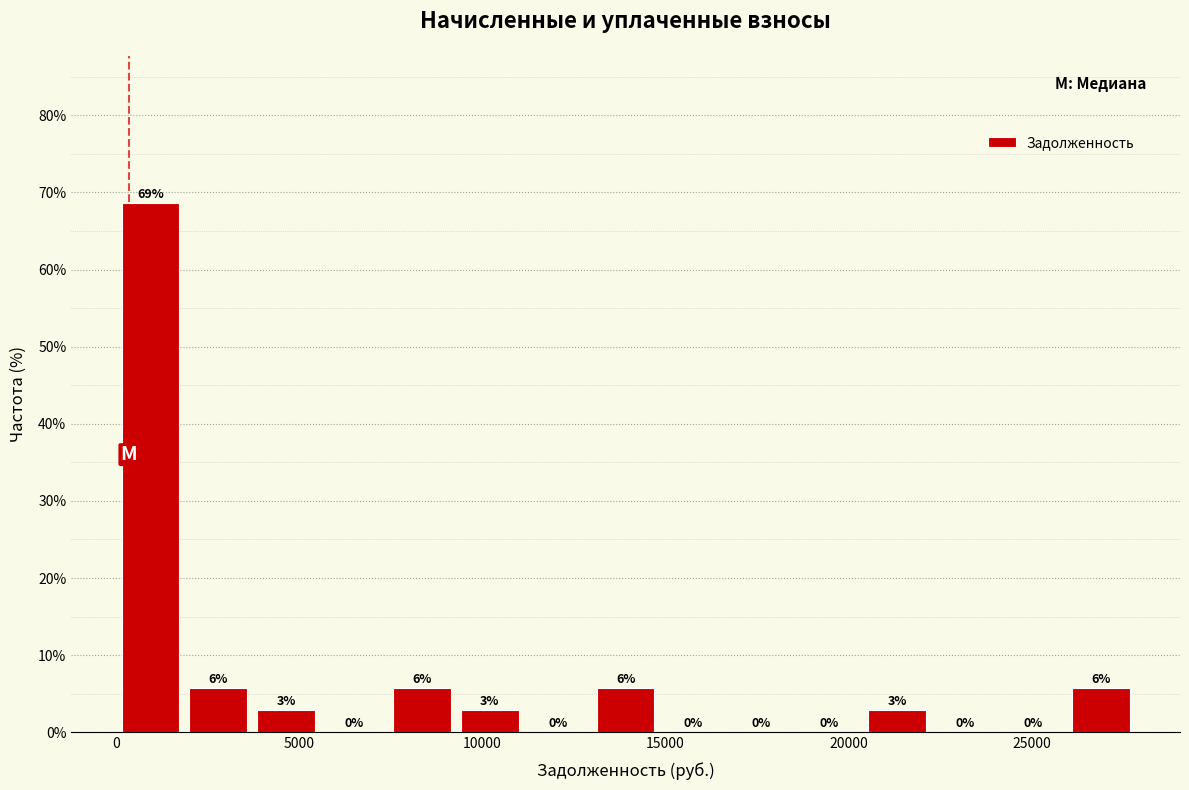

Read against the x-axis, roughly where is the centre of the tallest bar?

1000